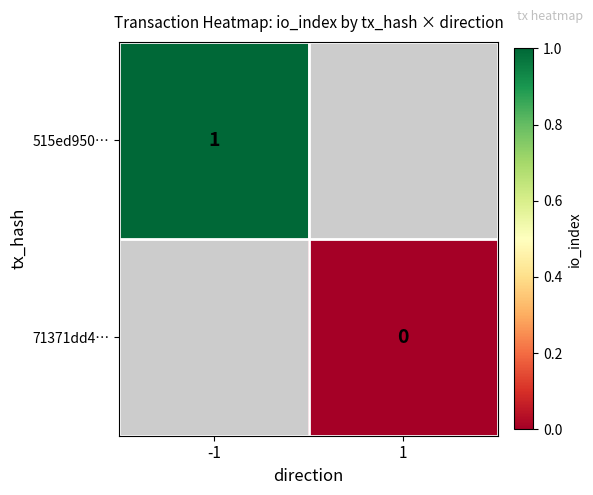

Which has a higher value, 1 or -1?

-1